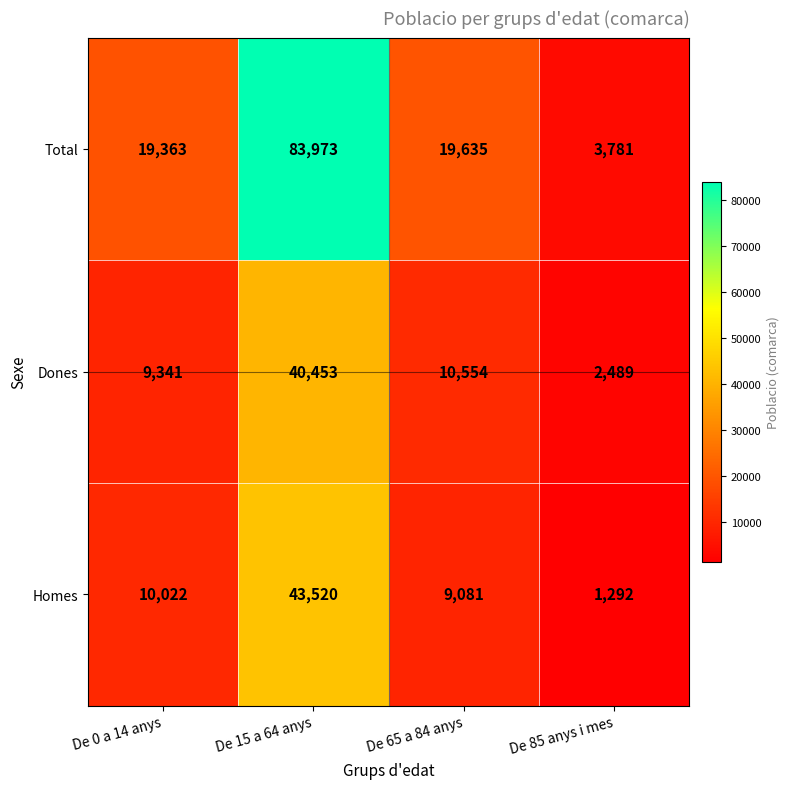

Which series has the largest total across all categories?

Total